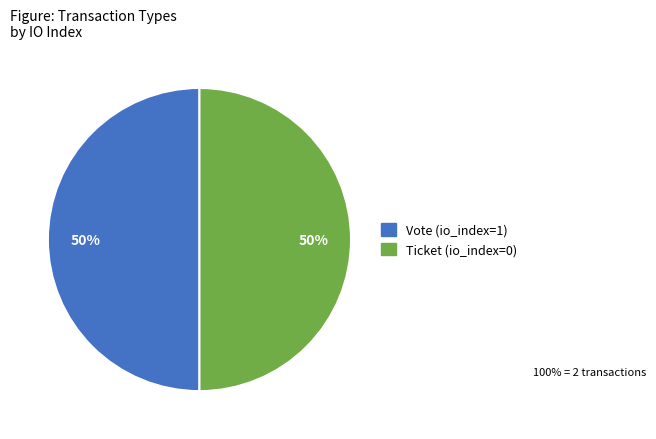

To the nearest percent, what percentage of the pie is Vote?

50%